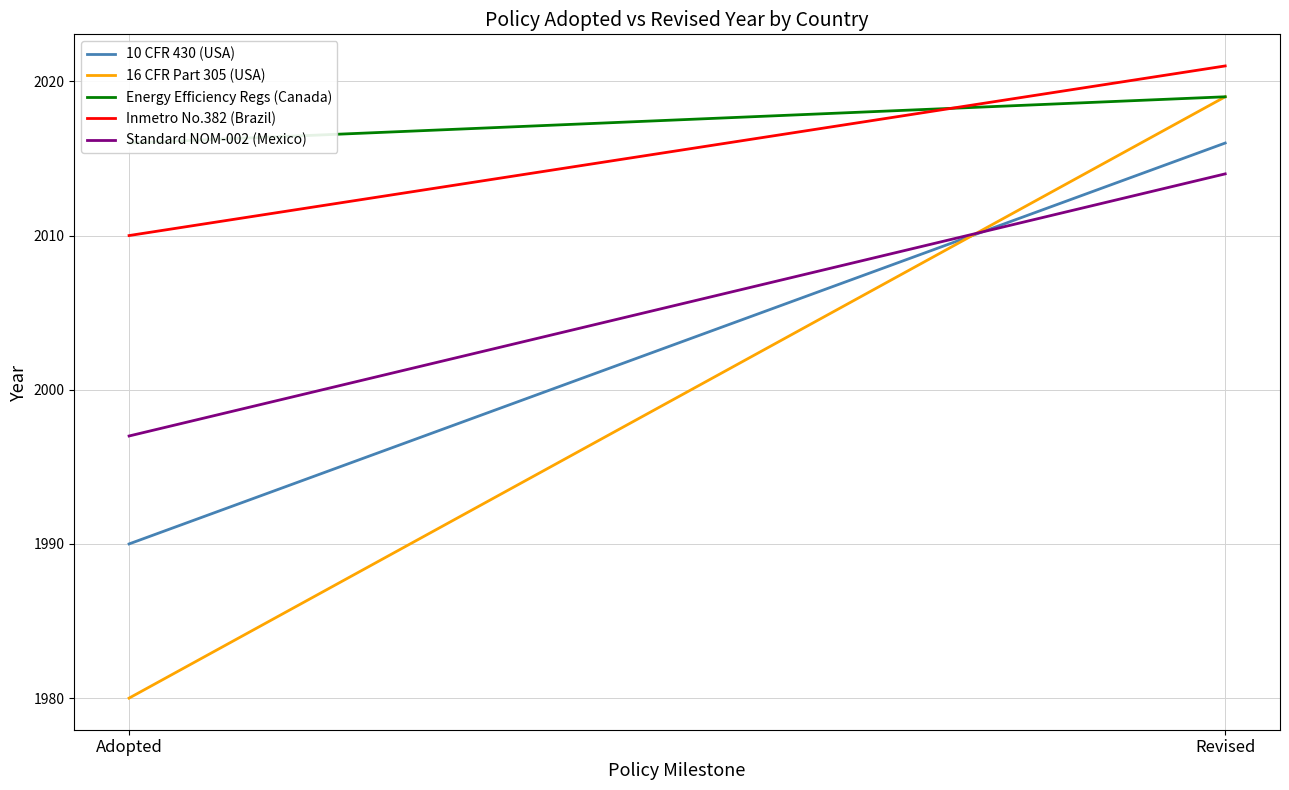

Is the value of 10 CFR 430 (USA) at Revised greater than the value of 16 CFR Part 305 (USA) at Adopted?

Yes